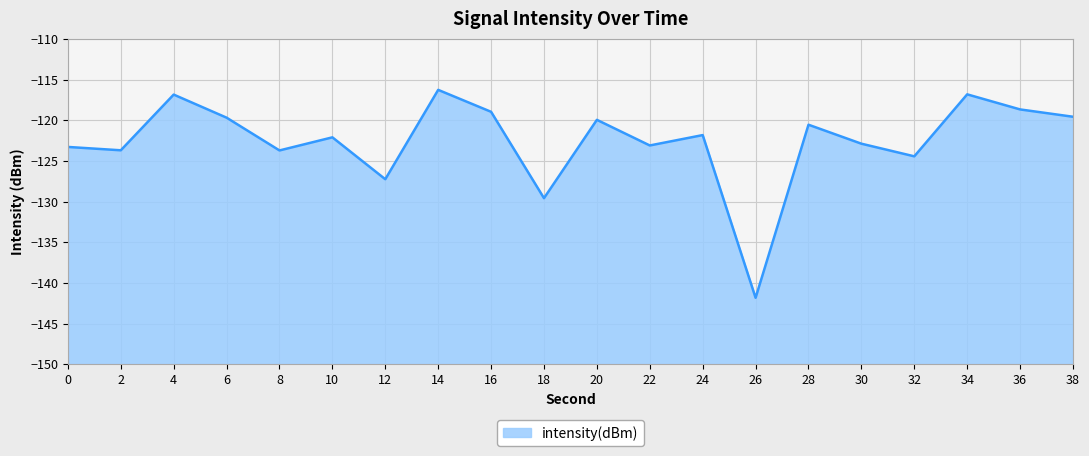

True or false: the data shows -188.5 at 24.

False